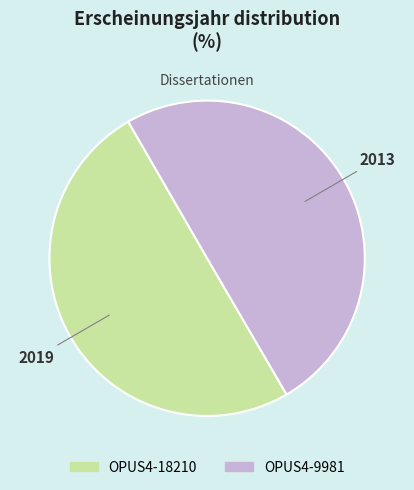

Approximately how many times larger is the value at OPUS4-18210 compared to OPUS4-9981?

1.0